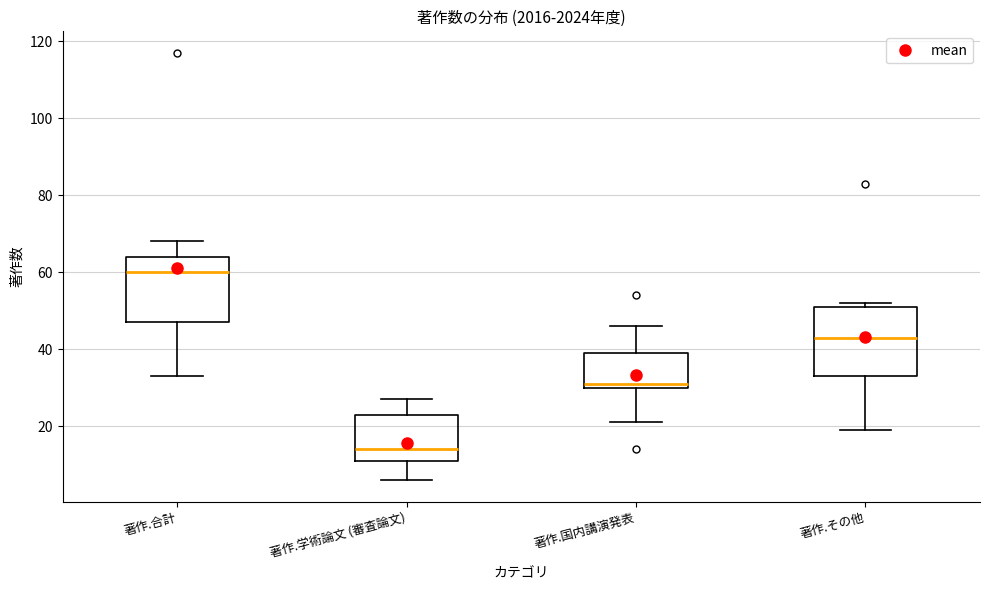

Reading left to right, transcribe this box plot: for each box, give where its median line is, the range the box spans, and where its two whiskers end, as read against the y-axis. The values are not printed on the chart, so give them approximately, as read against the axis.

著作.合計: median 60, box 48 to 64, whiskers 34 to 68
著作.学術論文 (審査論文): median 14, box 12 to 24, whiskers 6 to 28
著作.国内講演発表: median 32, box 30 to 40, whiskers 22 to 46
著作.その他: median 44, box 34 to 52, whiskers 20 to 52 (just above the box's upper edge)